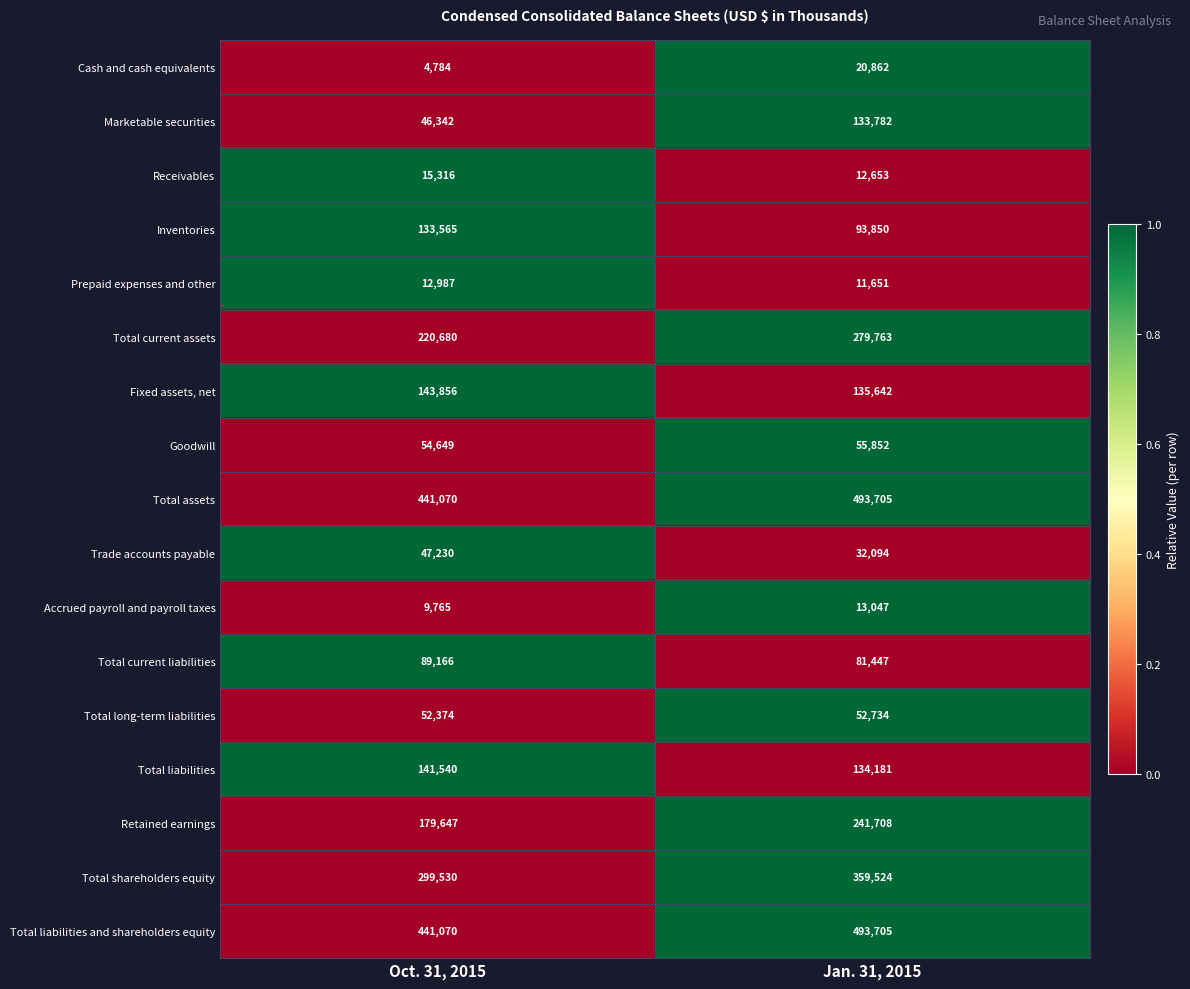

Which series has the largest range (max minus min)?

Marketable securities